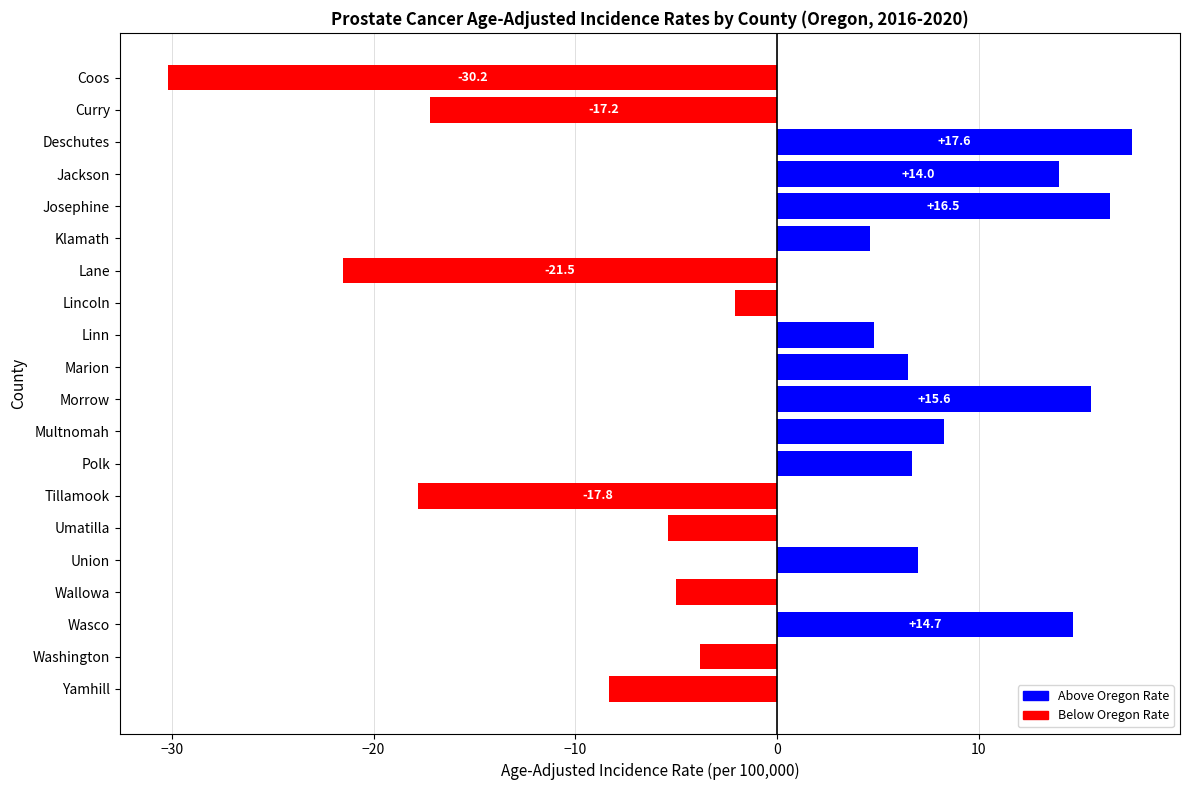

How many bars are there in total?

20